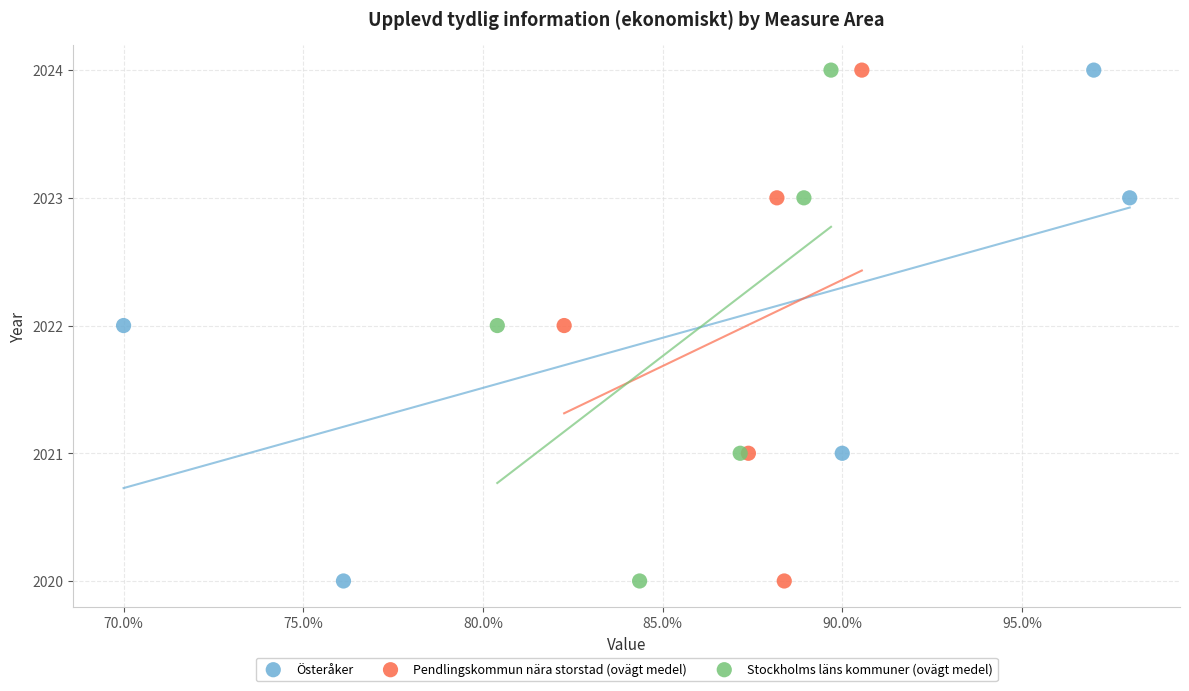

What are all the series names shown in the legend?

Österåker, Pendlingskommun nära storstad (ovägt medel), Stockholms läns kommuner (ovägt medel)